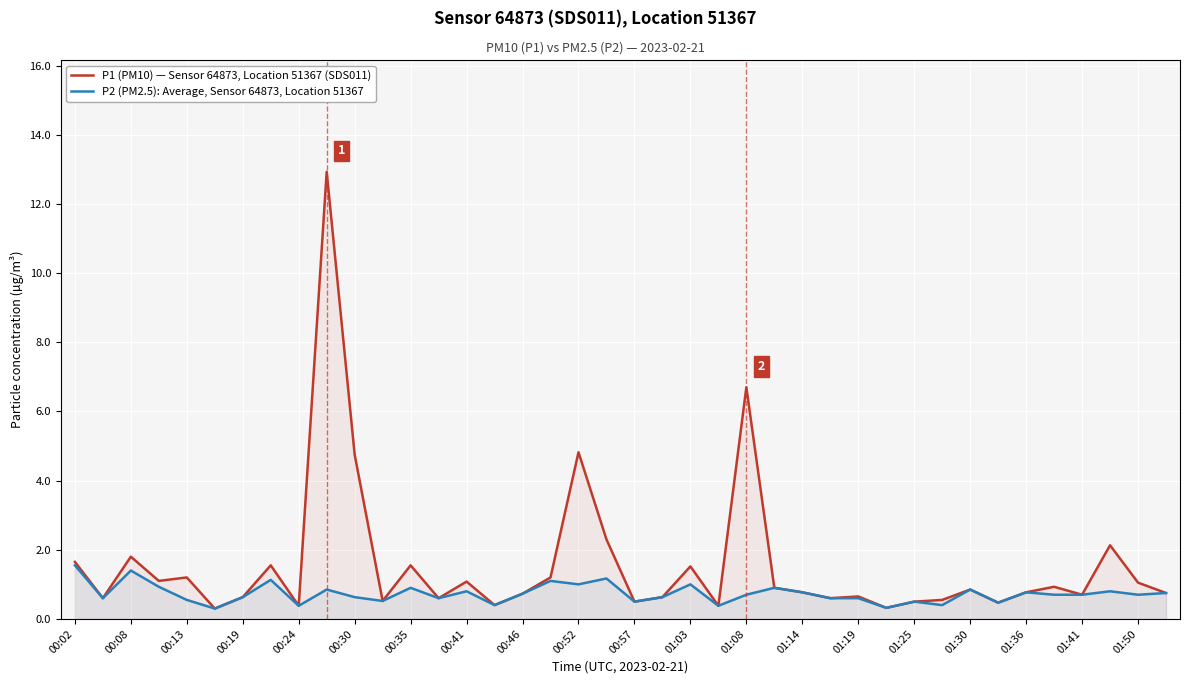

What is the greatest value displayed?

12.9